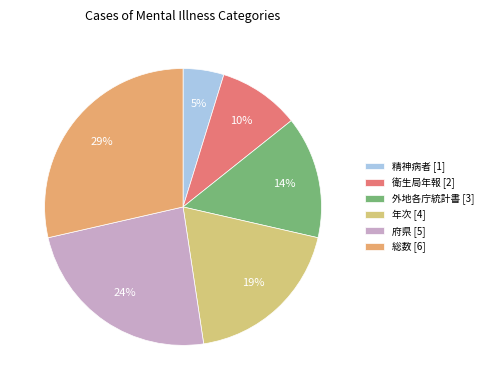

What is the smallest slice in the pie chart?

精神病者